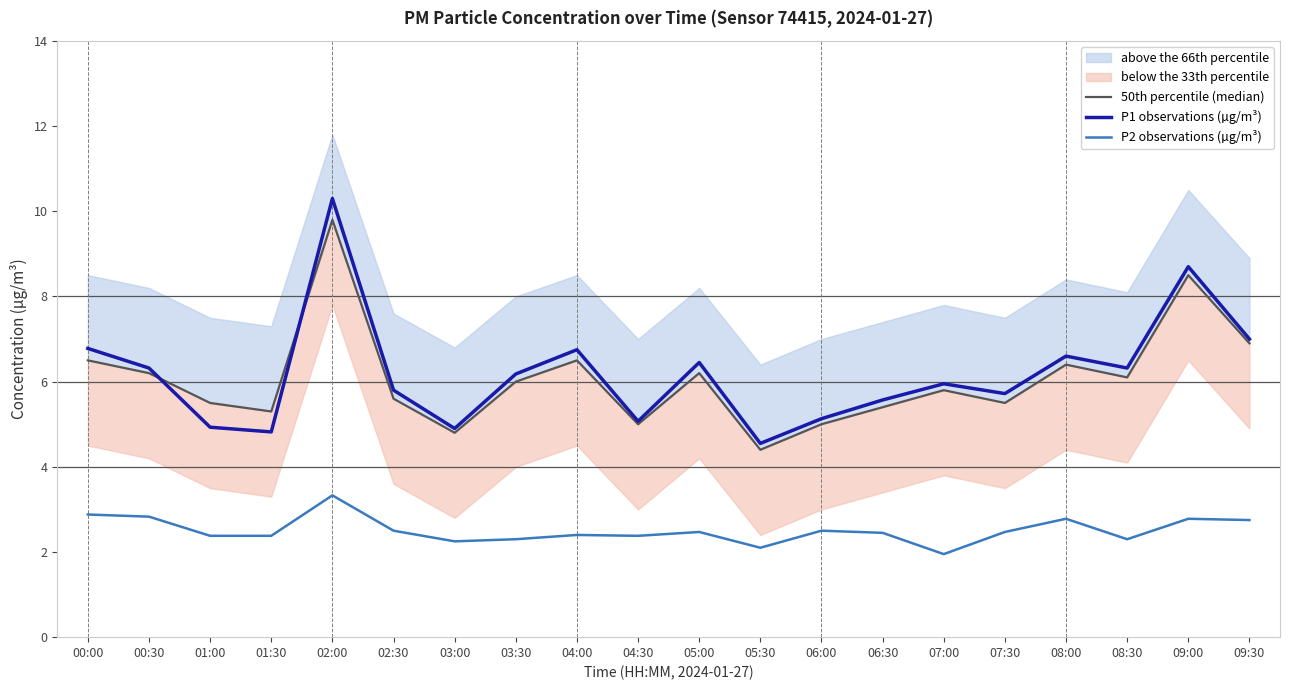

Which series has the largest total across all categories?

P1 observations (µg/m³)